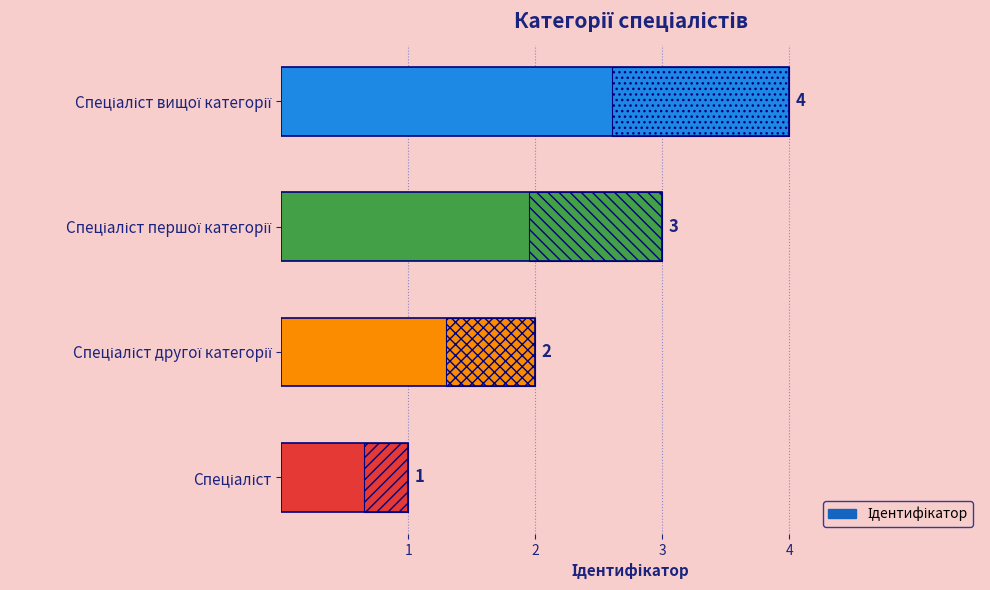

Reading left to right, extract all data points from this chart.

1	2	3	4